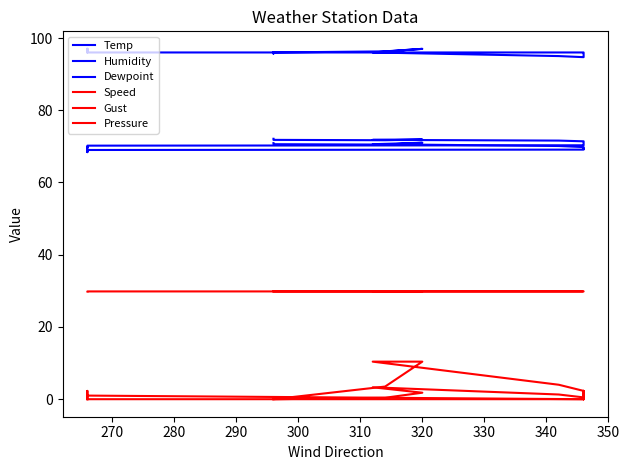

True or false: Temp has more than 0 points higher than both neighbors.

True